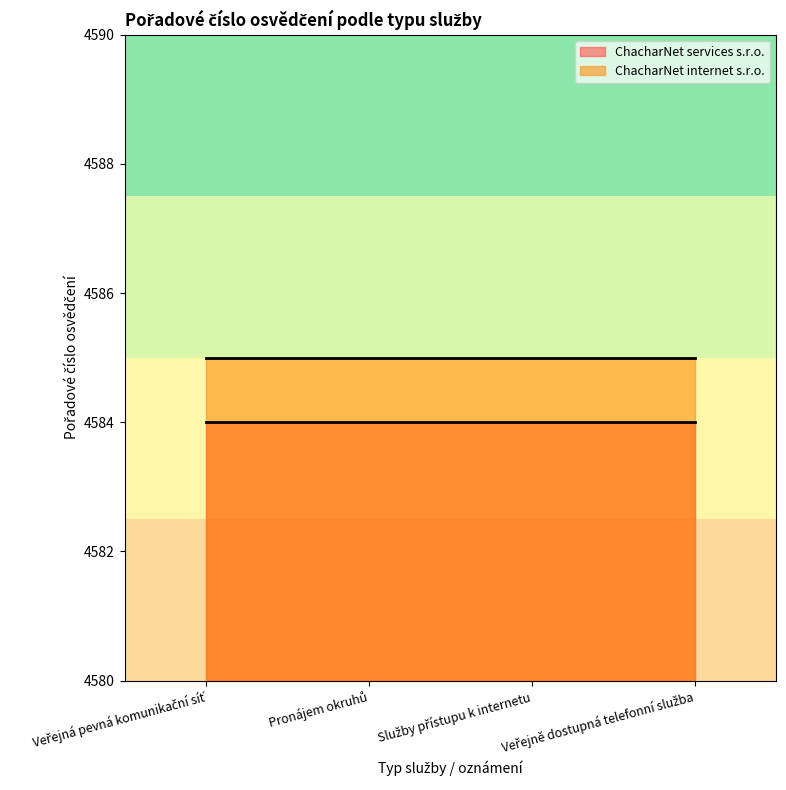

List the series in order of their overall mean, highest first.

ChacharNet internet s.r.o., ChacharNet services s.r.o.